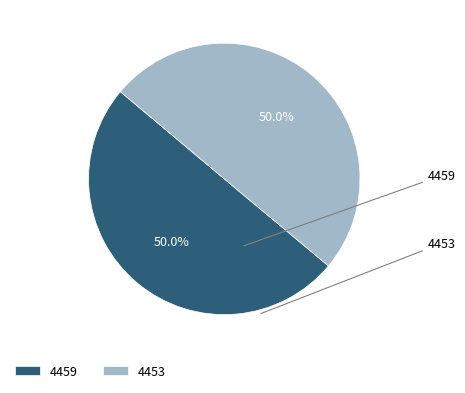

Which category has the biggest portion of the pie?

4459